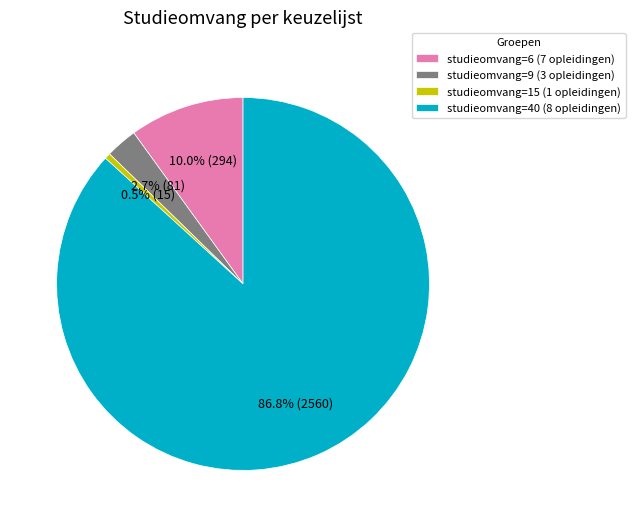

Which has a higher value, studieomvang=6 (7 opleidingen) or studieomvang=9 (3 opleidingen)?

studieomvang=6 (7 opleidingen)